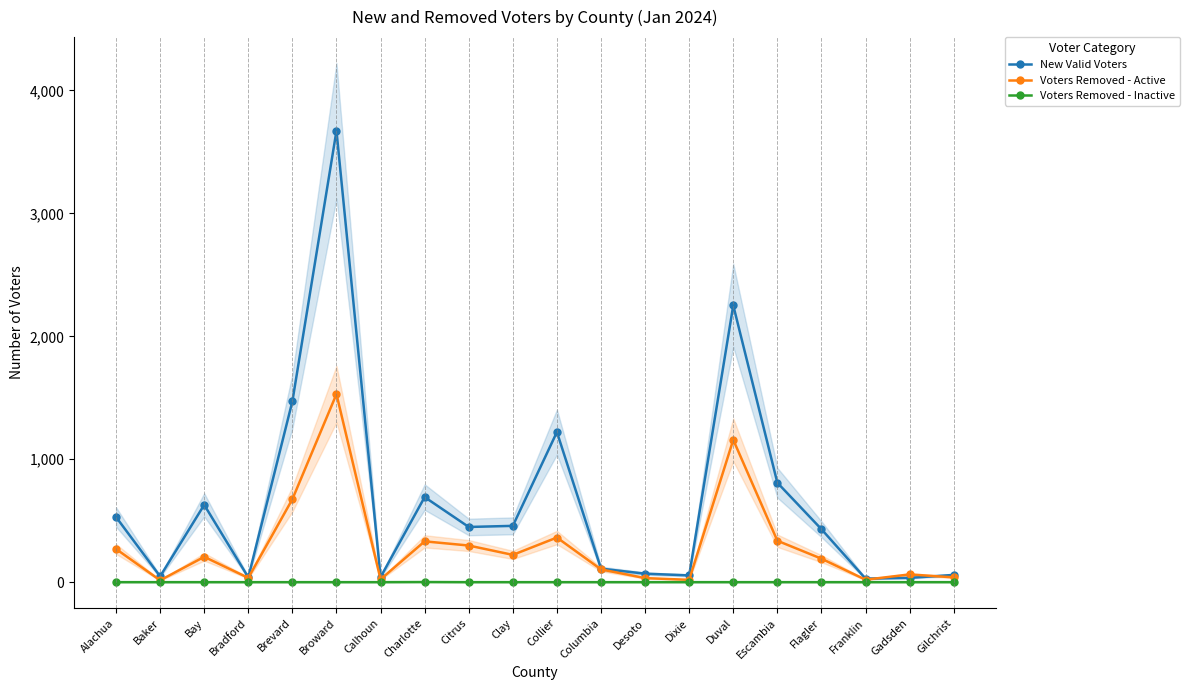

At which category does Voters Removed - Active reach its first local peak?

Bay